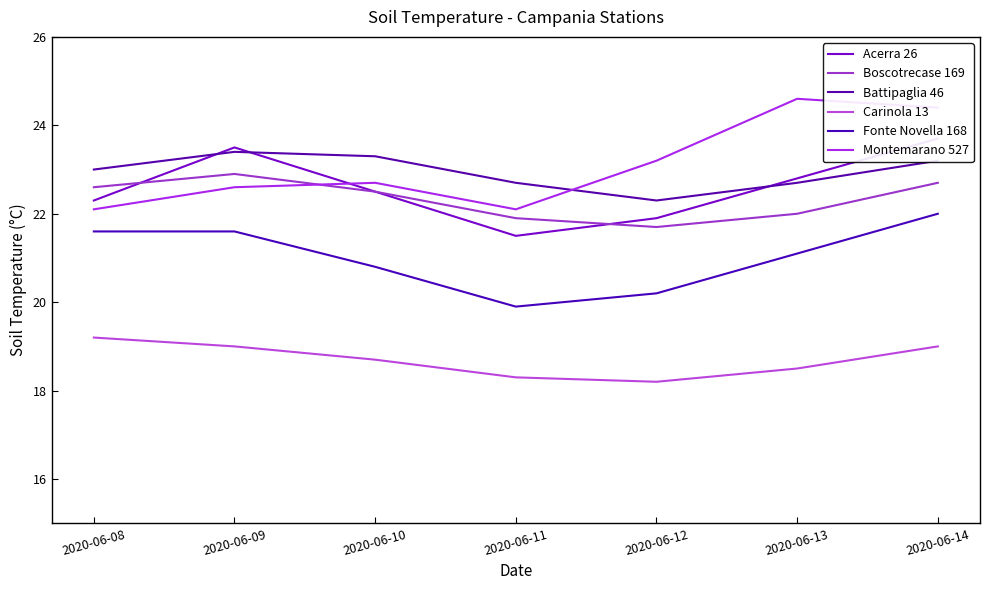

What is the minimum value shown in the chart?

18.2